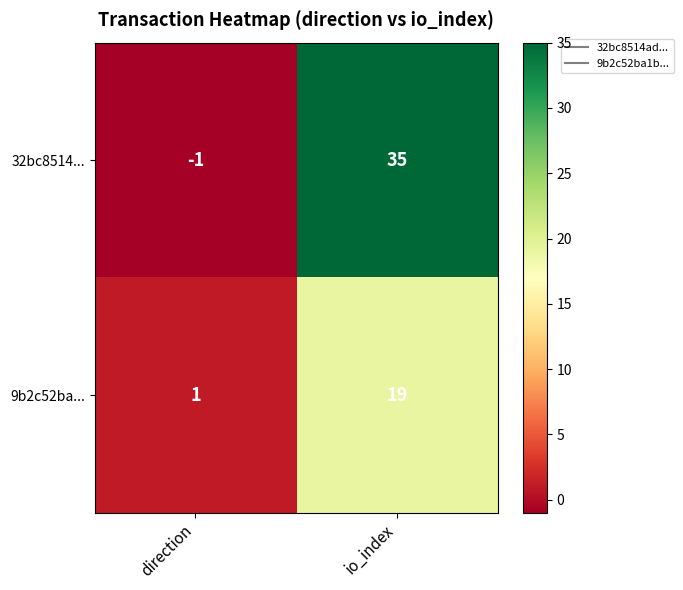

At which label is 32bc8514... closest to 17?

direction